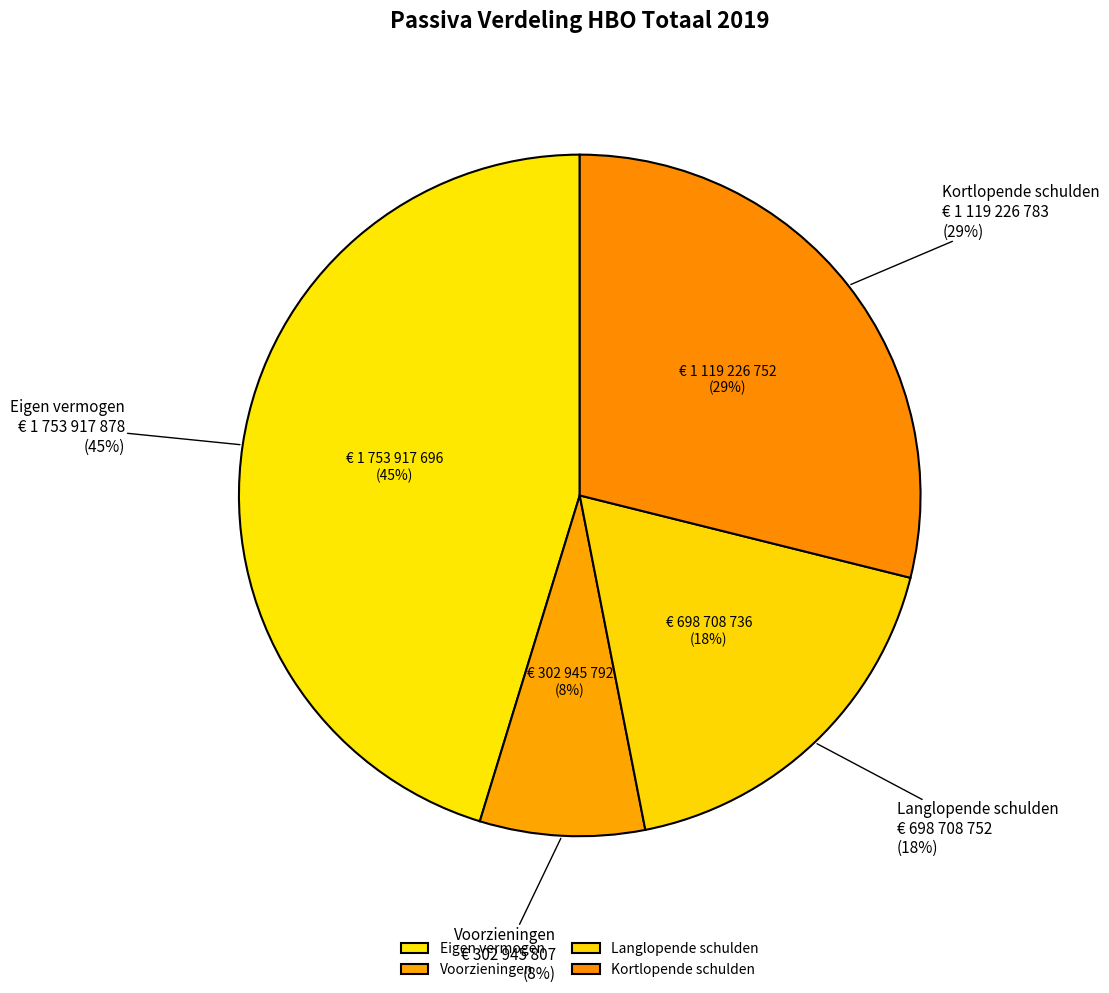

What is the smallest slice in the pie chart?

Voorzieningen